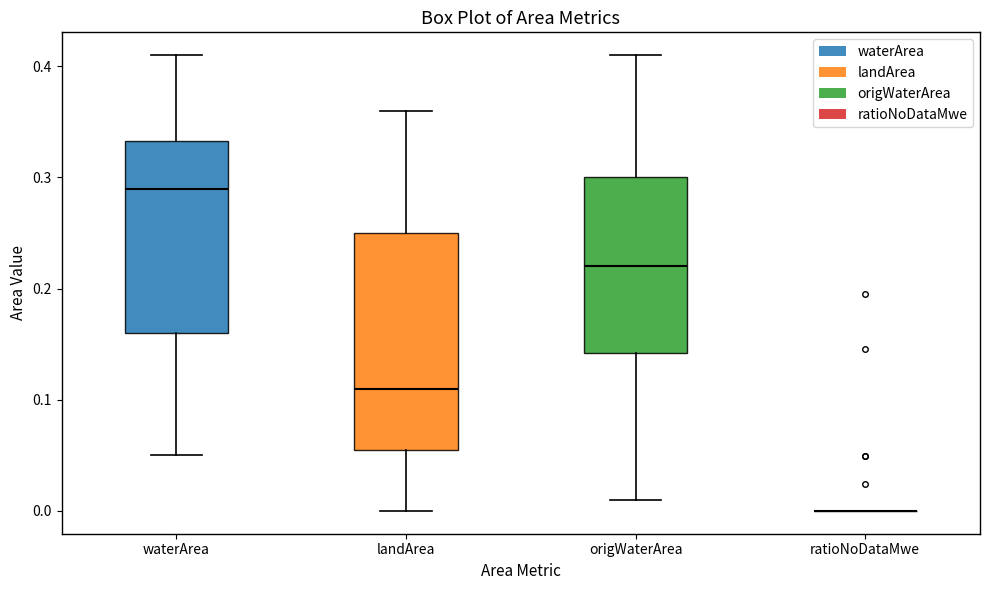

Where is the lower edge of the box for landArea on the y-axis? The values are not printed on the chart, so give them approximately, as read against the axis.

0.06